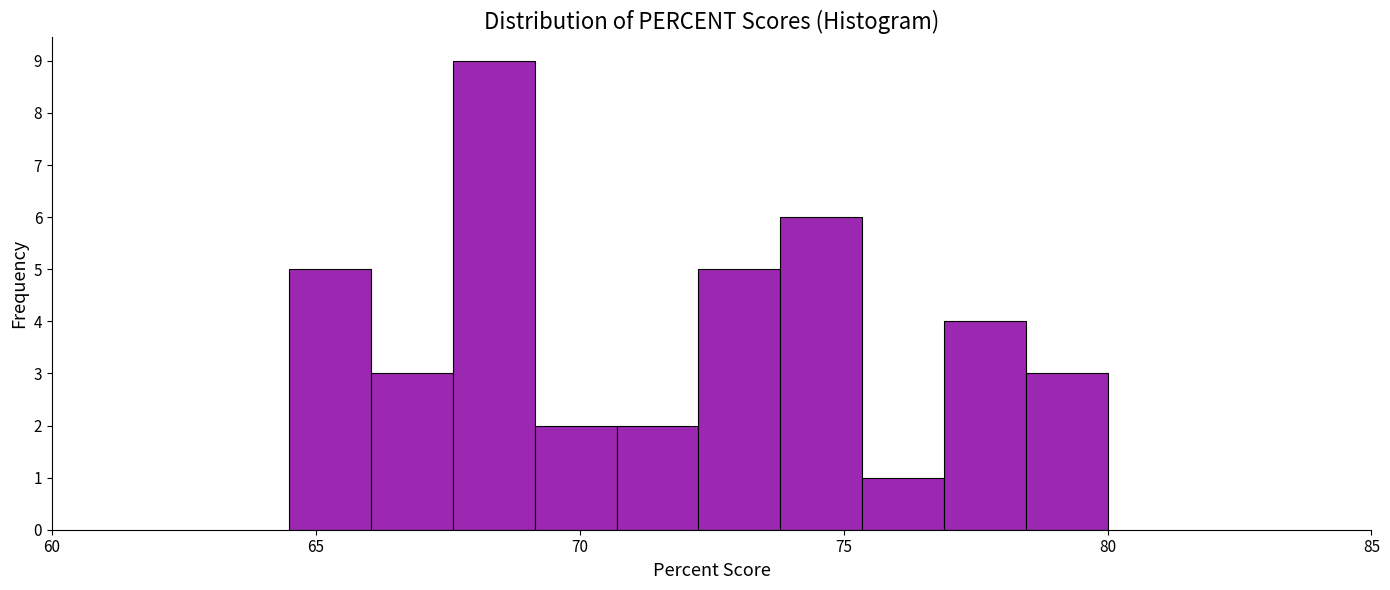

Read against the x-axis, roughly where is the centre of the tallest bar?

68.5